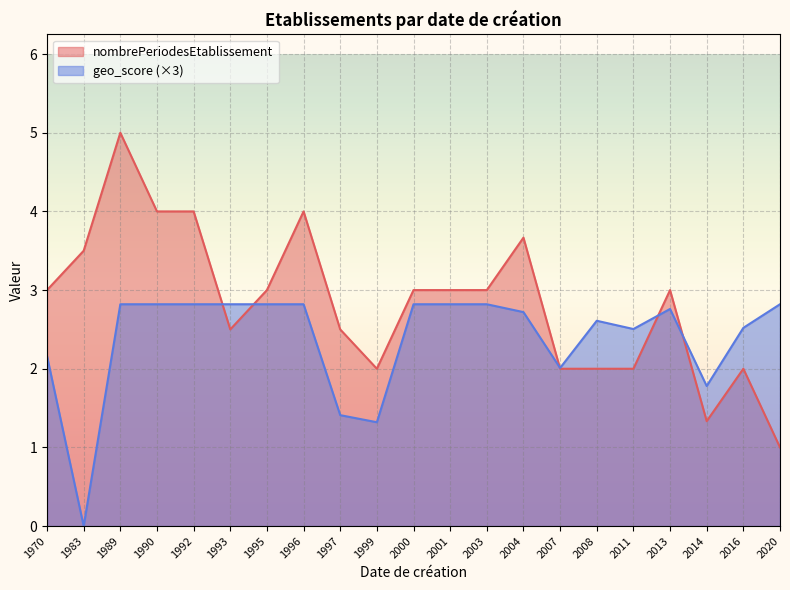

What is the total value across all series at 1990?

6.8